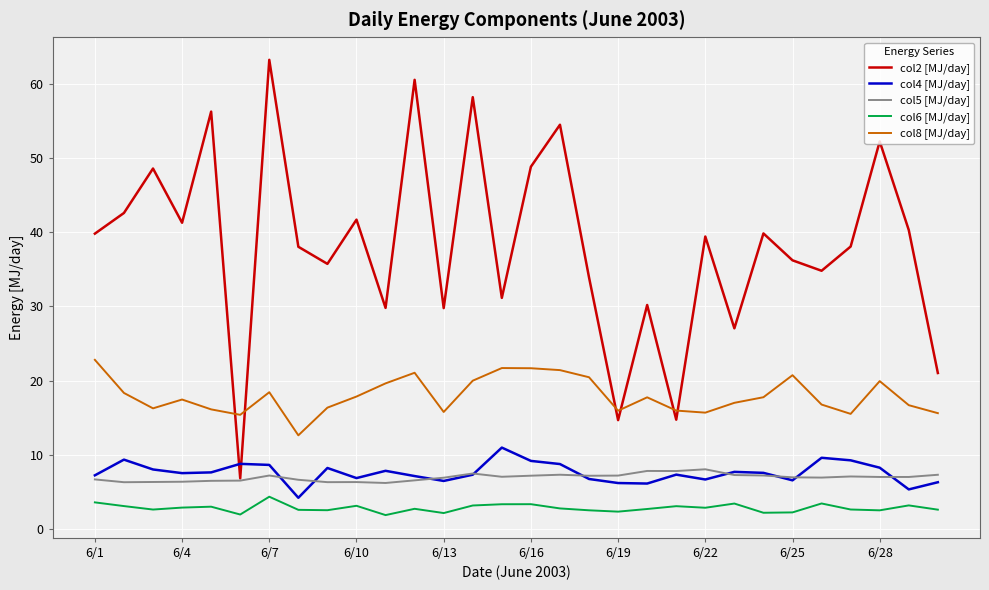

Count the number of data series in this chart.

5